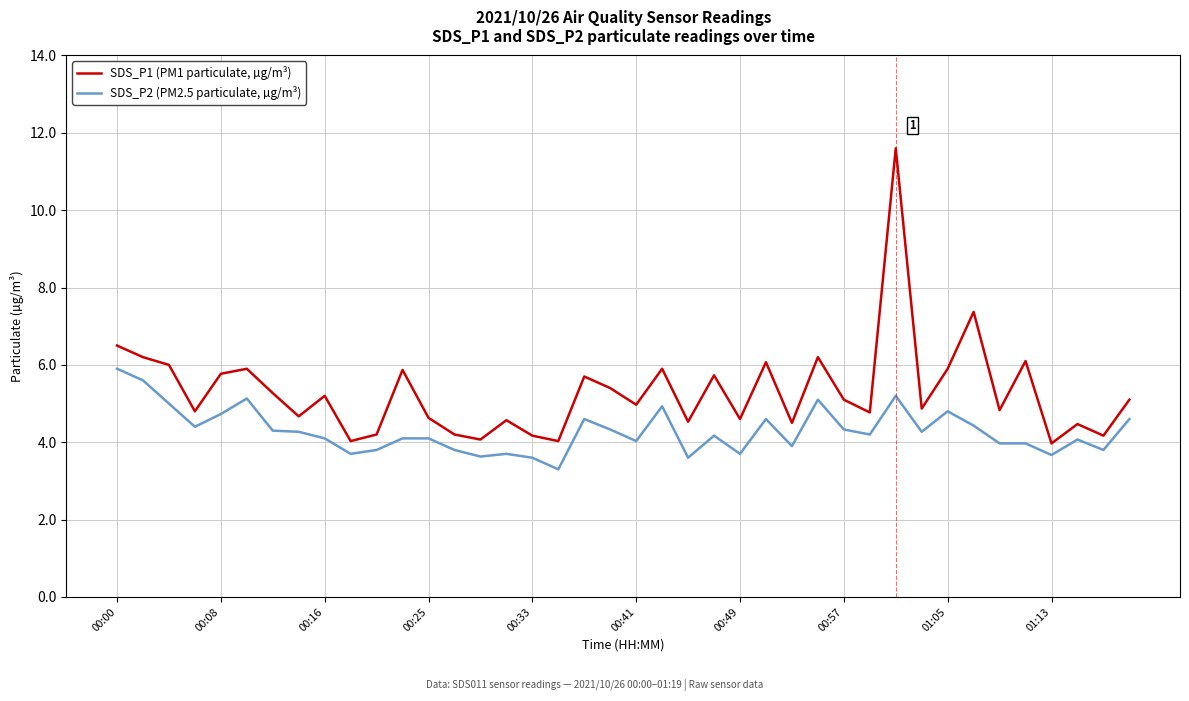

List the series in order of their overall mean, highest first.

SDS_P1 (PM1 particulate, µg/m³), SDS_P2 (PM2.5 particulate, µg/m³)